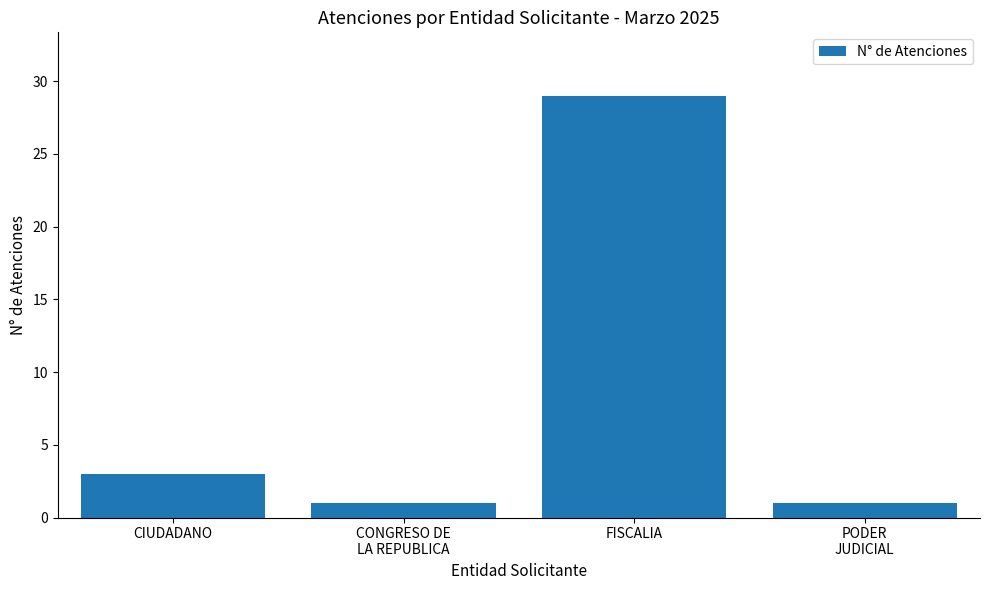

What is the difference between the values at CIUDADANO and CONGRESO DE
LA REPUBLICA?

2